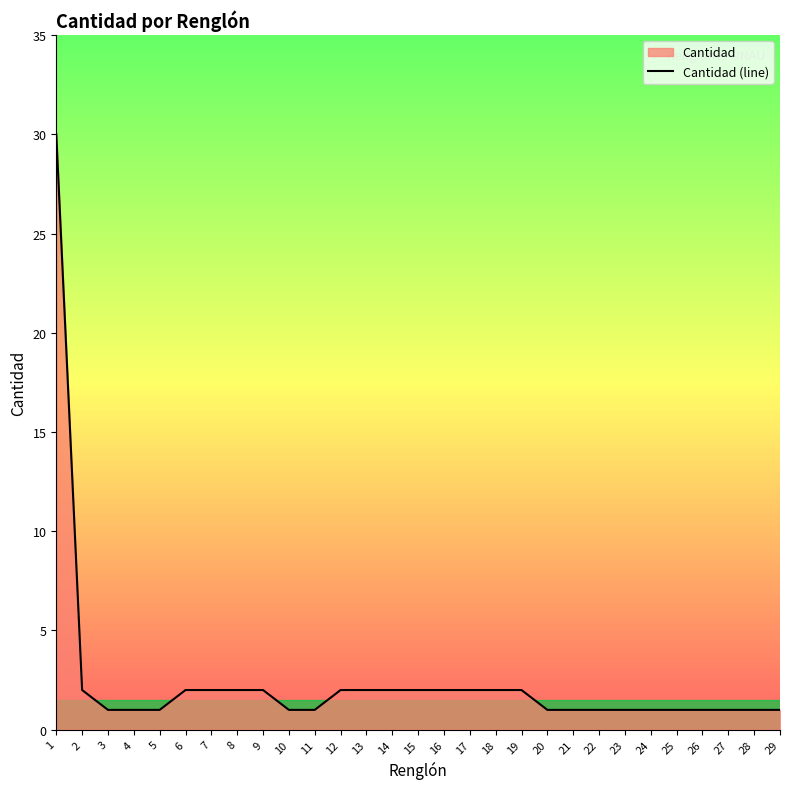

Which category has the highest value across all series?

1